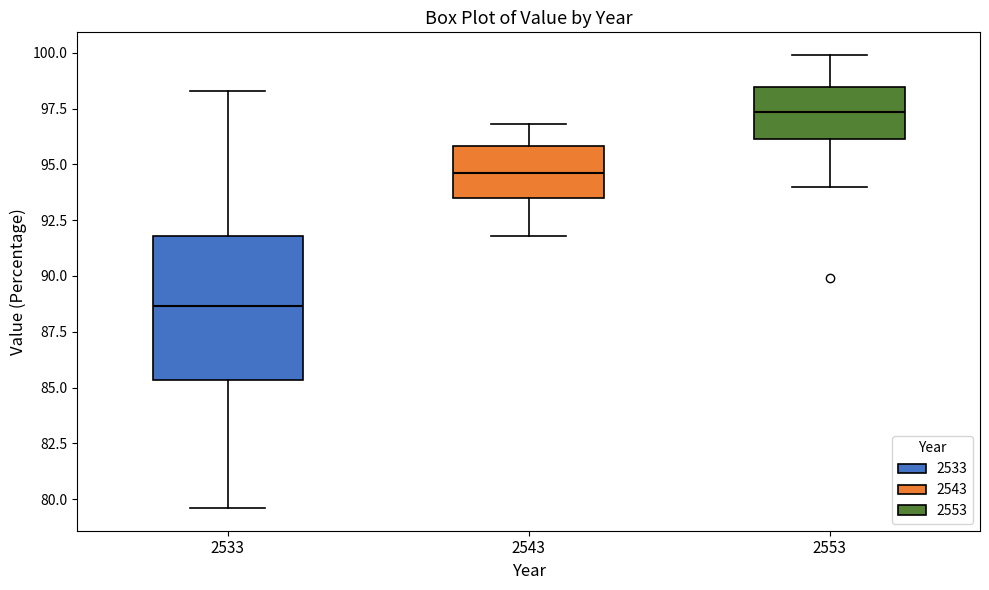

Reading left to right, transcribe this box plot: for each box, give where its median line is, the range the box spans, and where its two whiskers end, as read against the y-axis. The values are not printed on the chart, so give them approximately, as read against the axis.

2533: median 88.5, box 85.5 to 92.0, whiskers 79.5 to 98.5
2543: median 94.5, box 93.5 to 96.0, whiskers 92.0 to 97.0
2553: median 97.5, box 96.0 to 98.5, whiskers 94.0 to 100.0